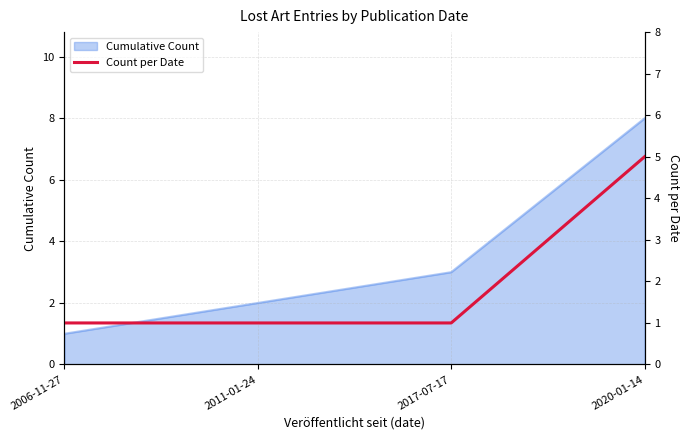

Where is Cumulative Count nearest to the value 4?

2017-07-17